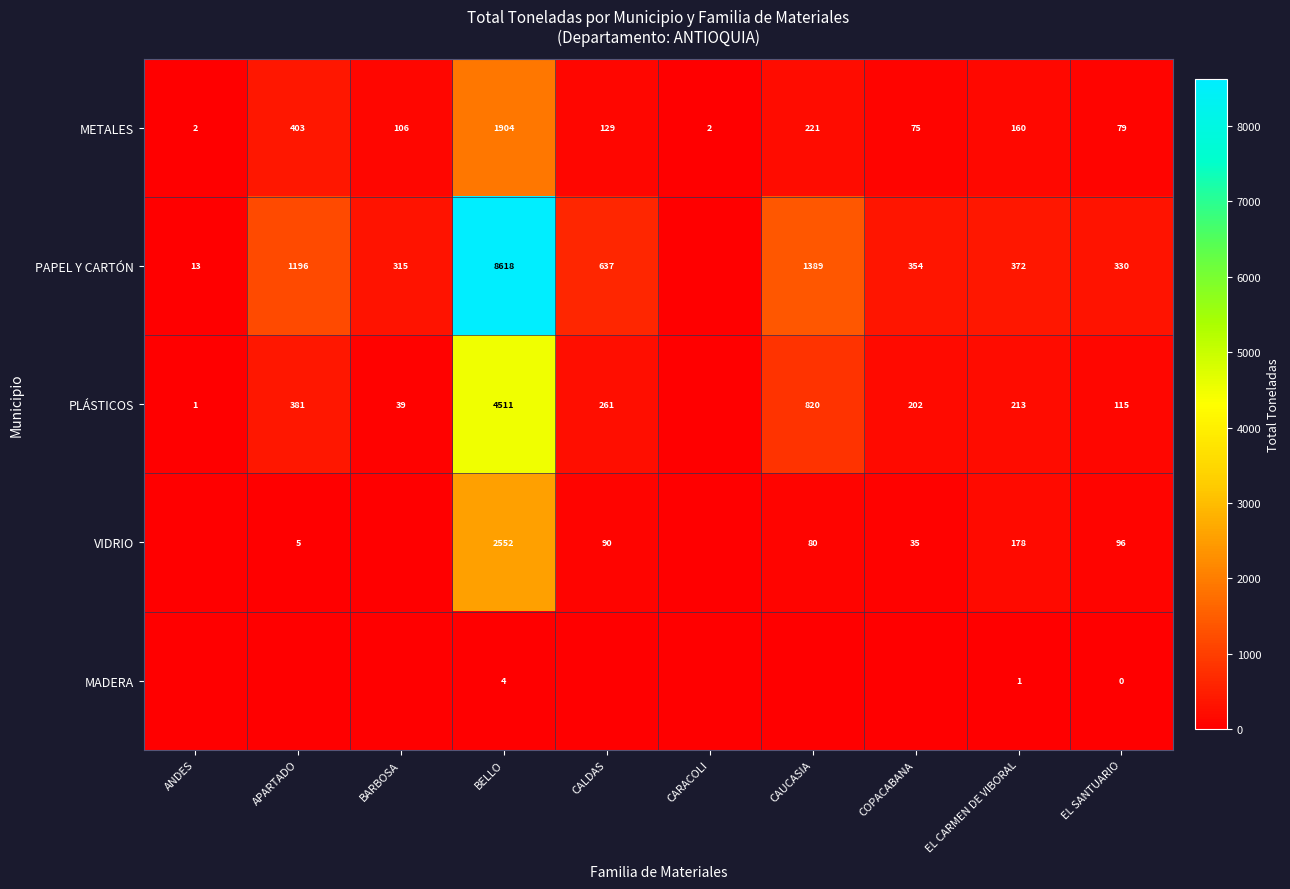

What is the difference between the PAPEL Y CARTÓN values at ANDES and EL SANTUARIO?

317